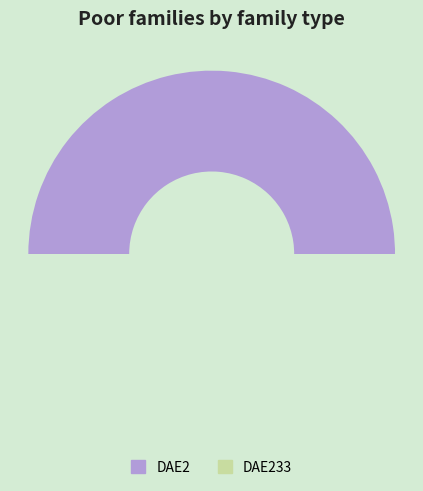

Which has a higher value, DAE2 or DAE233?

DAE2